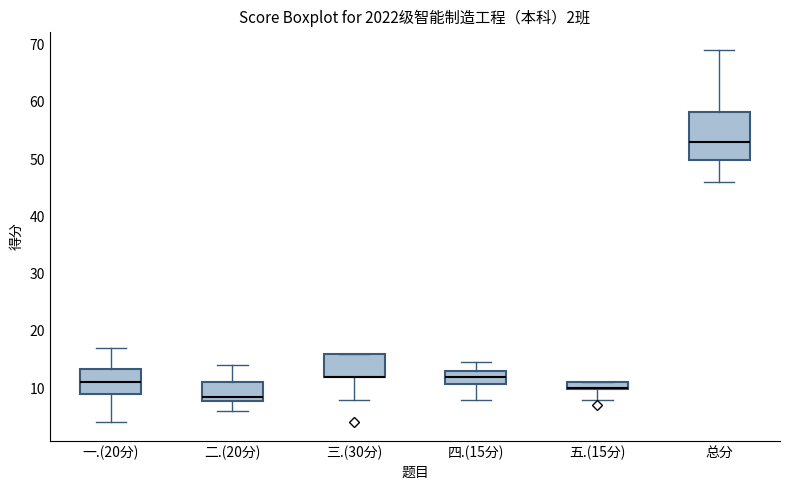

Which box is the tallest, from its lower edge to its upper edge?

总分